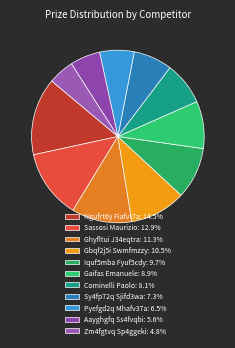

What percentage is NOT represented by Gbqf2j5i Swmfmzzy?

89.5%